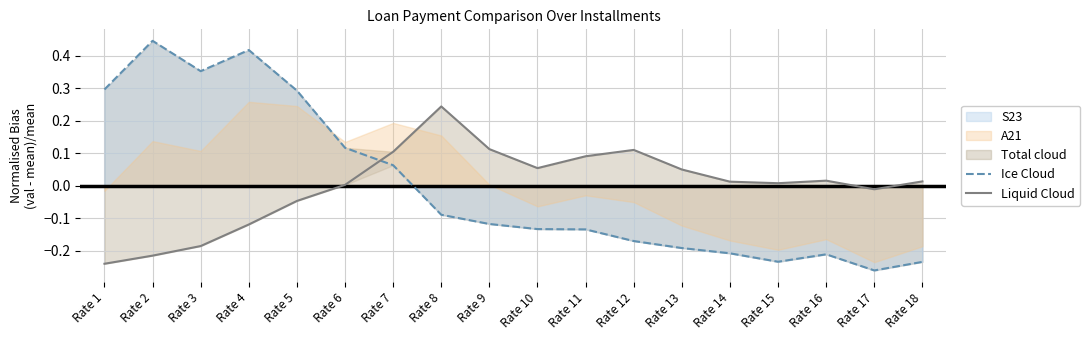

True or false: Ice Cloud and Liquid Cloud intersect in this chart.

True